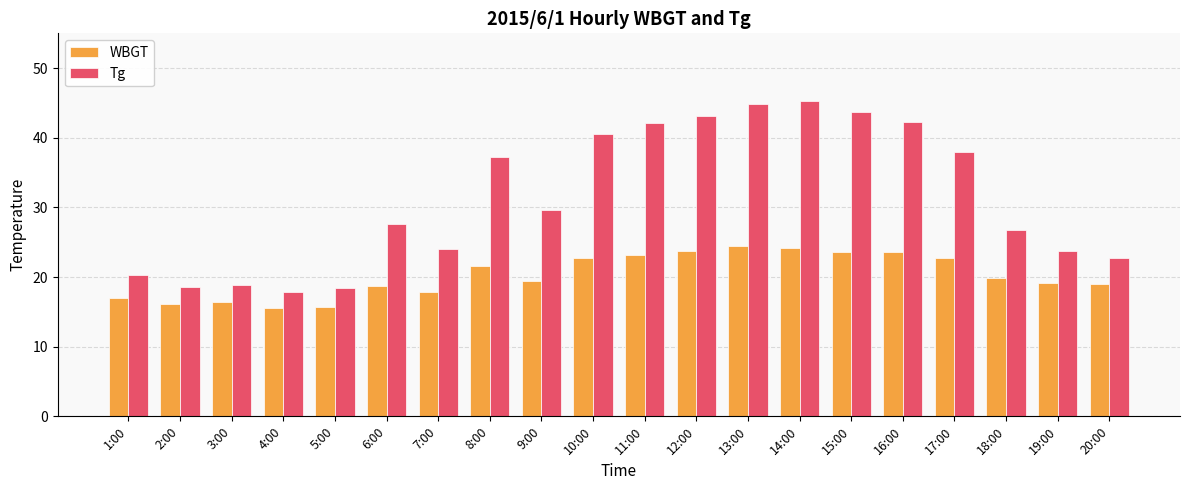

List the series in order of their peak value, highest first.

Tg, WBGT